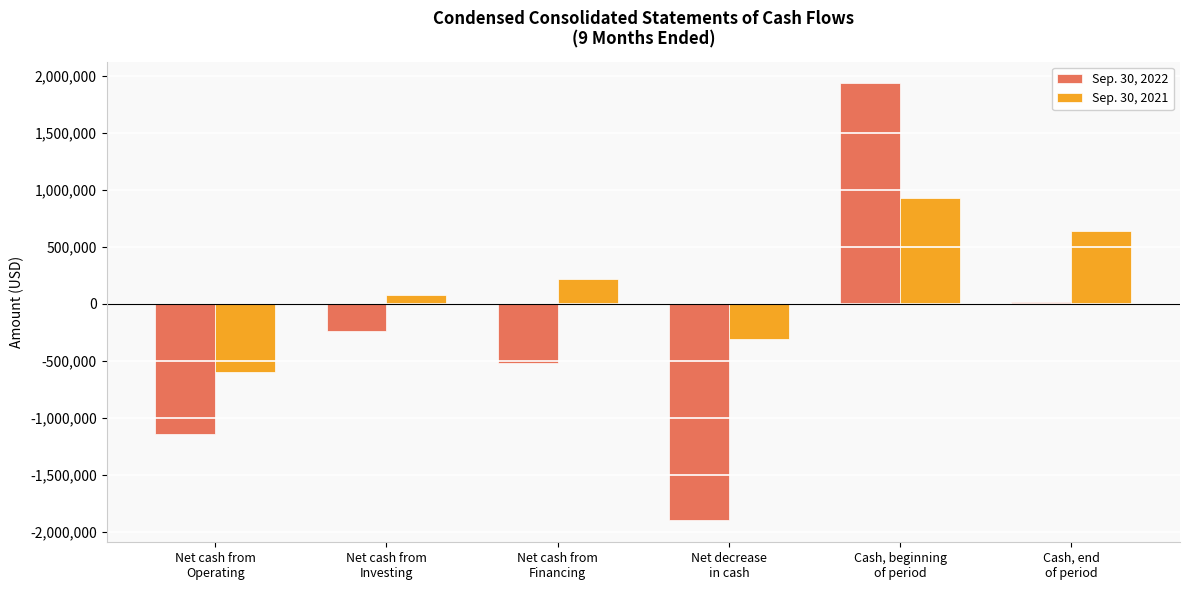

List the labels in order of Sep. 30, 2022 value, smallest first.

Net decrease
in cash, Net cash from
Operating, Net cash from
Financing, Net cash from
Investing, Cash, end
of period, Cash, beginning
of period